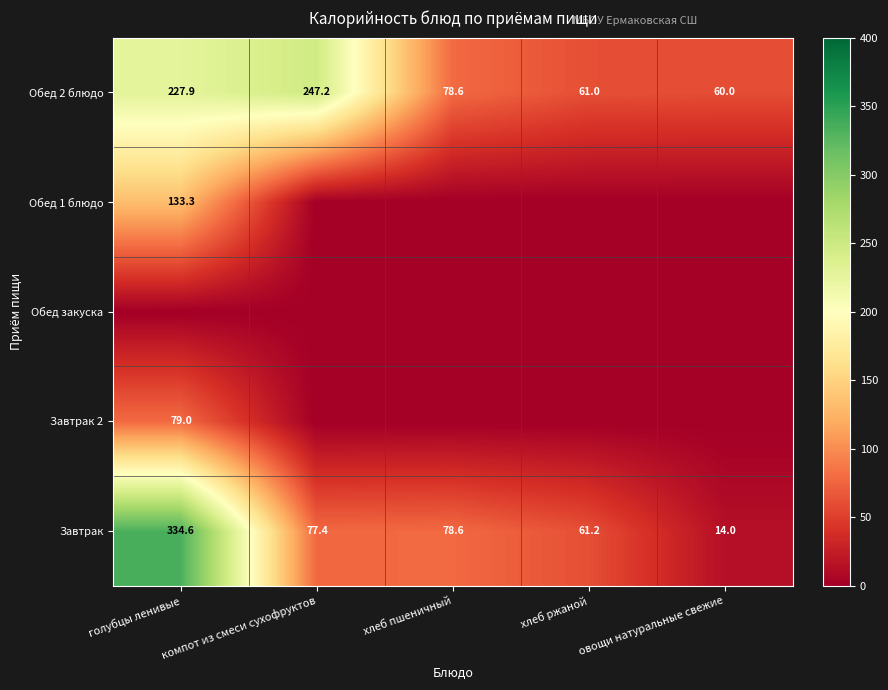

Is it true that Обед 2 блюдо equals 137.8 at компот из смеси сухофруктов?

False